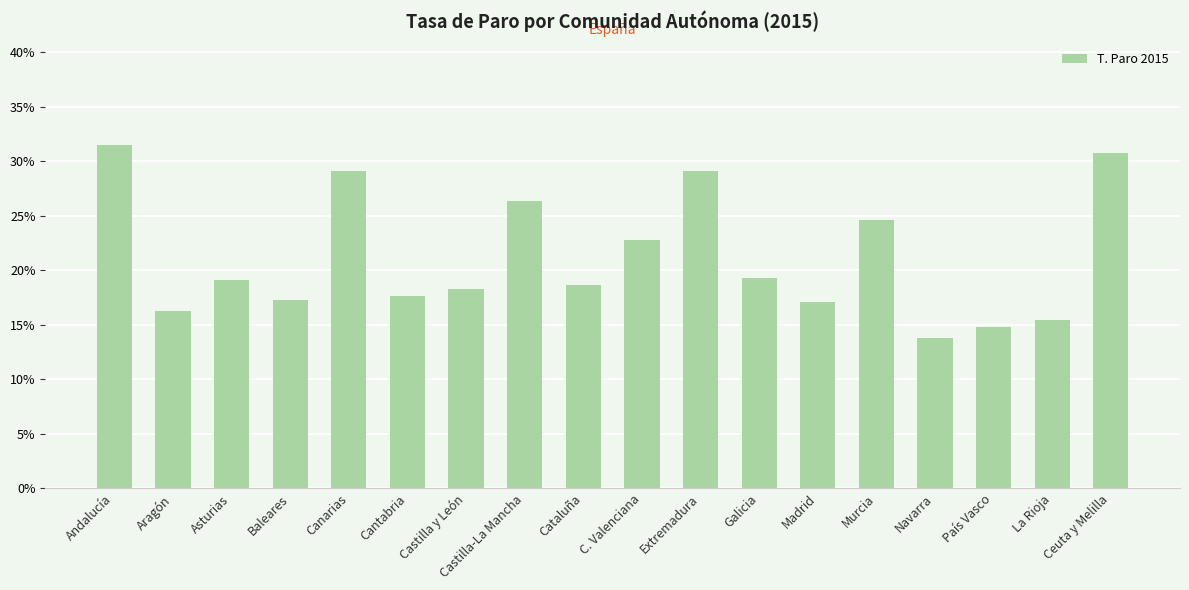

Read the value at Cataluña.

18.6